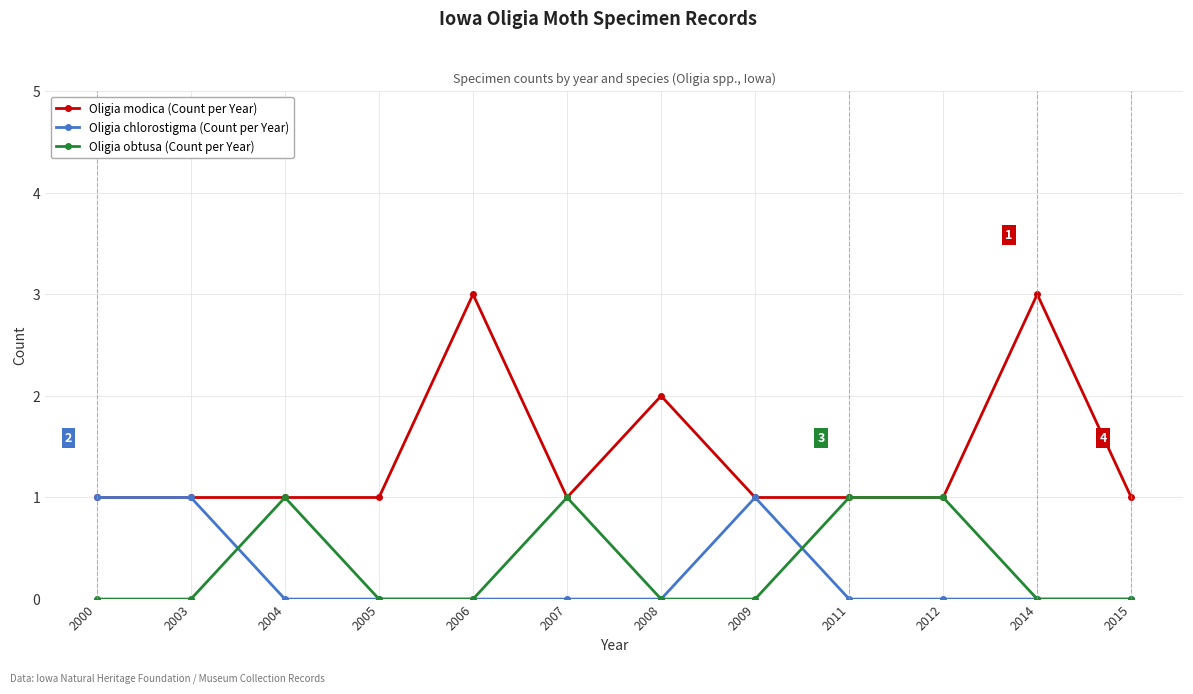

Which series has the largest range (max minus min)?

Oligia modica (Count per Year)